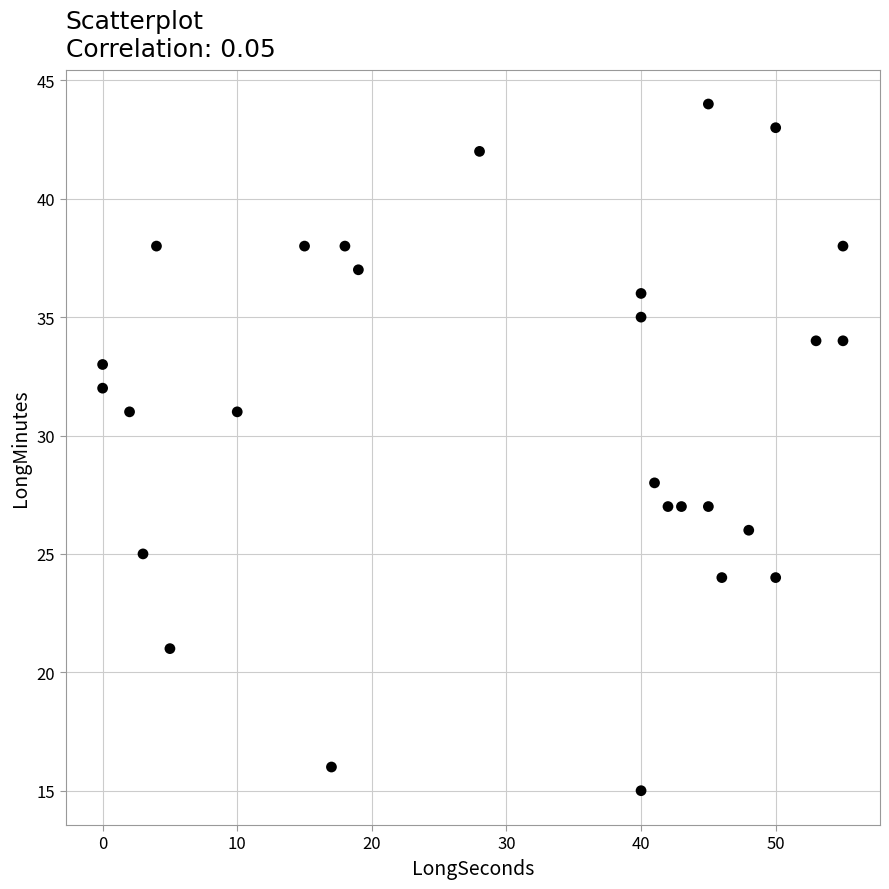

What is the range of X values (max minus min)?

55